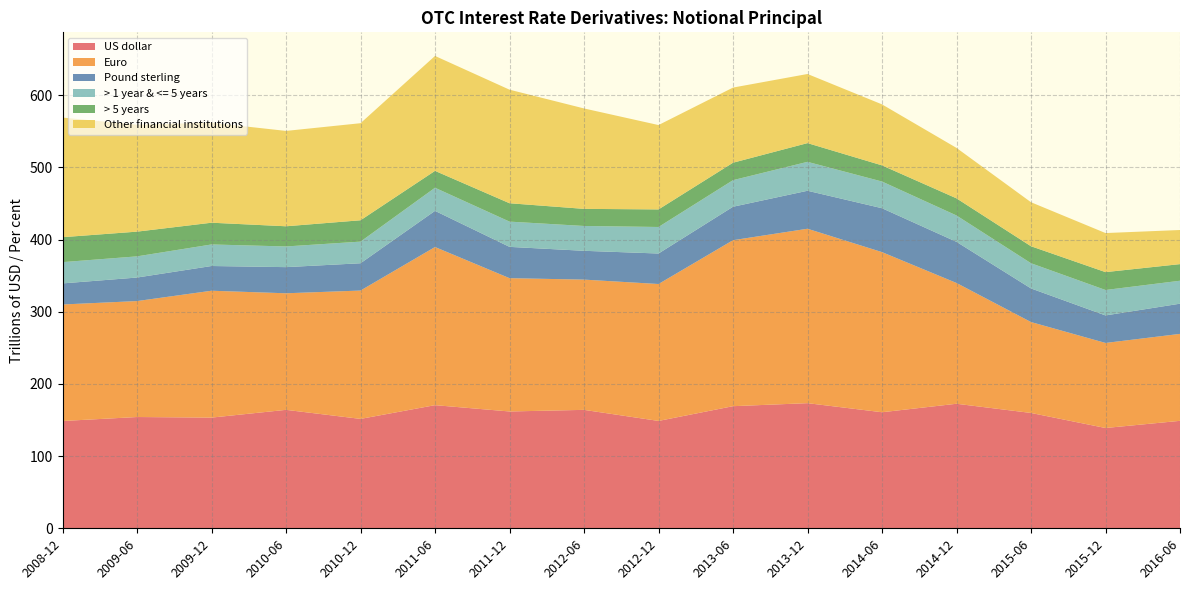

Reading right to left, extract all data points from this chart.

US dollar: 2016-06=148.9	2015-12=139.0	2015-06=159.8	2014-12=172.6	2014-06=160.8	2013-12=173.4	2013-06=169.2	2012-12=148.8	2012-06=164.1	2011-12=161.9	2011-06=170.6	2010-12=151.6	2010-06=164.1	2009-12=153.4	2009-06=154.2	2008-12=148.7
Euro: 2016-06=120.5	2015-12=117.8	2015-06=126.0	2014-12=167.3	2014-06=221.9	2013-12=241.7	2013-06=230.0	2012-12=189.7	2012-06=180.5	2011-12=184.7	2011-06=219.1	2010-12=177.8	2010-06=161.5	2009-12=175.8	2009-06=160.7	2008-12=161.4
Pound sterling: 2016-06=41.9	2015-12=38.1	2015-06=46.6	2014-12=57.0	2014-06=60.8	2013-12=52.6	2013-06=46.3	2012-12=42.3	2012-06=39.9	2011-12=43.4	2011-06=50.1	2010-12=37.8	2010-06=36.2	2009-12=34.3	2009-06=32.6	2008-12=29.2
> 1 year & <= 5 years: 2016-06=31.8	2015-12=35.2	2015-06=34.9	2014-12=36.5	2014-06=37.0	2013-12=40.1	2013-06=36.8	2012-12=36.8	2012-06=34.4	2011-12=35.0	2011-06=32.0	2010-12=30.0	2010-06=28.7	2009-12=29.9	2009-06=29.3	2008-12=29.5
> 5 years: 2016-06=23.0	2015-12=24.8	2015-06=23.5	2014-12=23.7	2014-06=22.4	2013-12=26.0	2013-06=24.2	2012-12=24.3	2012-06=23.7	2011-12=25.5	2011-06=23.4	2010-12=29.6	2010-06=28.0	2009-12=30.1	2009-06=34.3	2008-12=34.6
Other financial institutions: 2016-06=47.3	2015-12=54.1	2015-06=61.0	2014-12=69.9	2014-06=84.5	2013-12=95.8	2013-06=104.1	2012-12=116.9	2012-06=139.1	2011-12=157.3	2011-06=159.2	2010-12=134.5	2010-06=132.1	2009-12=138.6	2009-06=148.2	2008-12=165.7